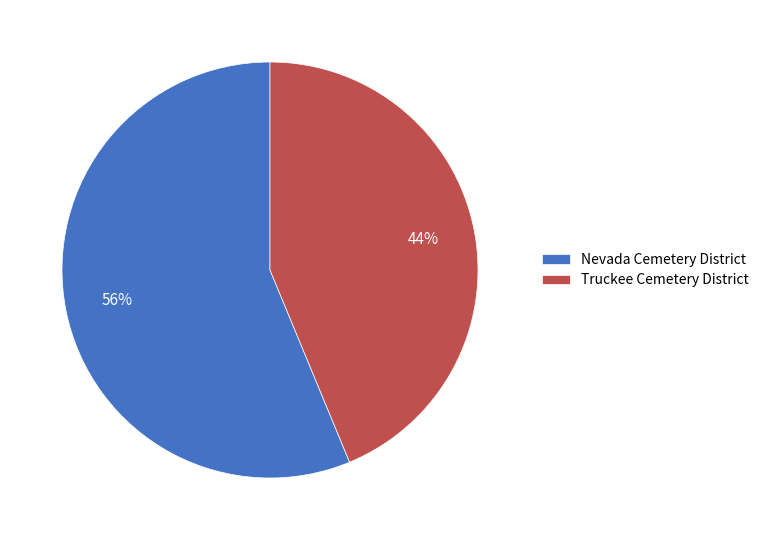

What percentage is the Nevada Cemetery District slice, to the nearest percent?

56%